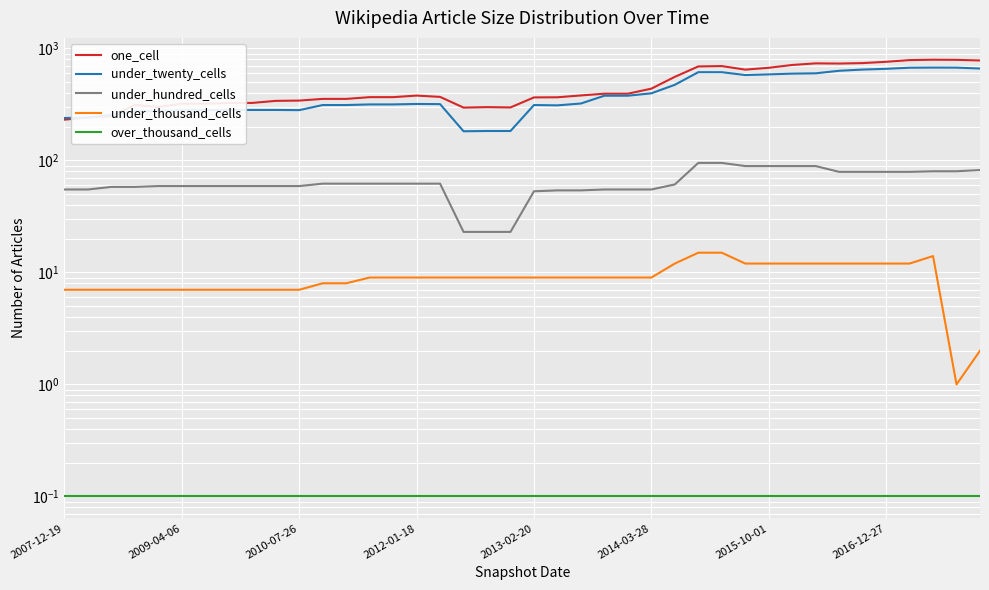

What is the average value of the over_thousand_cells series?

0.1